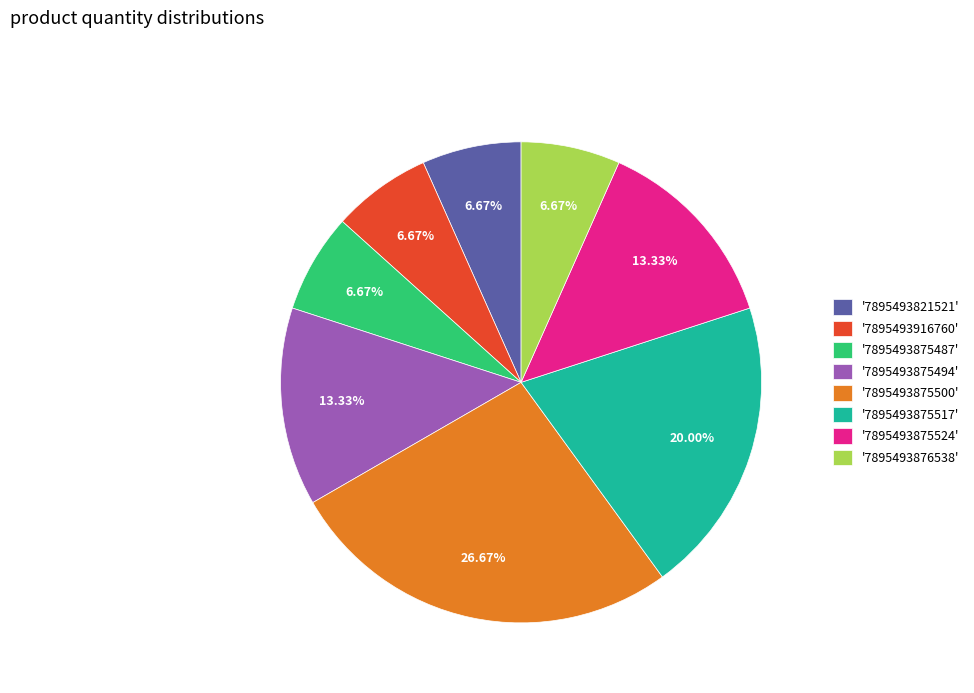

Is there a majority slice in this chart?

No